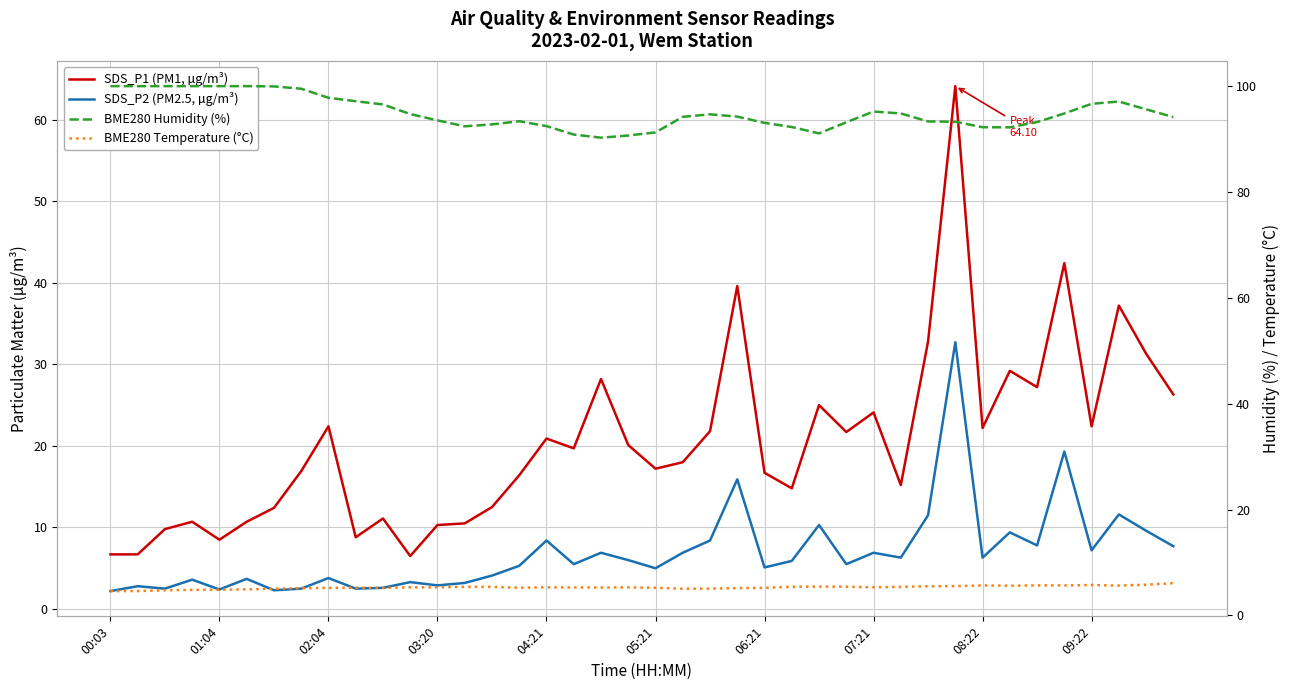

Where is BME280 Temperature (°C) nearest to the value 5?

21